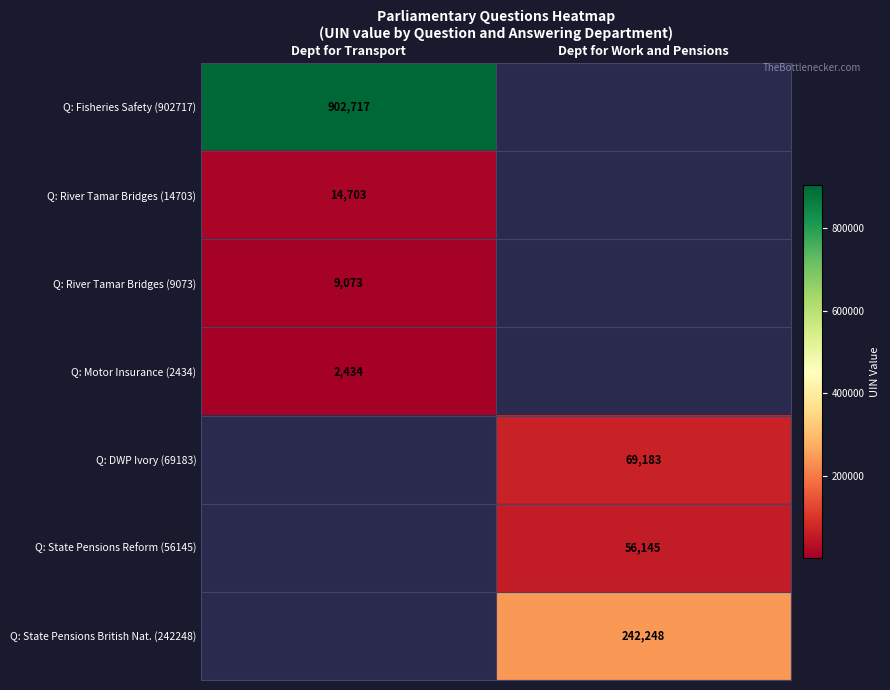

How many series are shown in this chart?

7